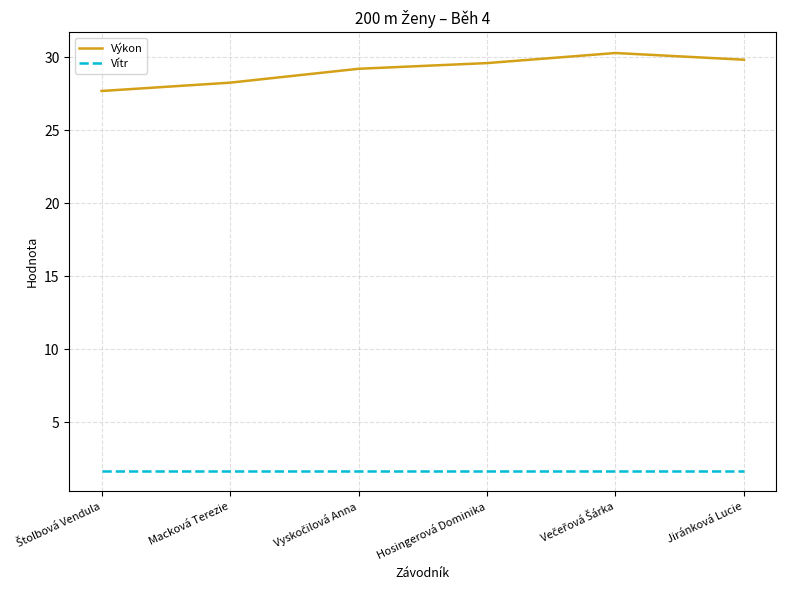

Between Macková Terezie and Hosingerová Dominika, which series saw the biggest shift?

Výkon